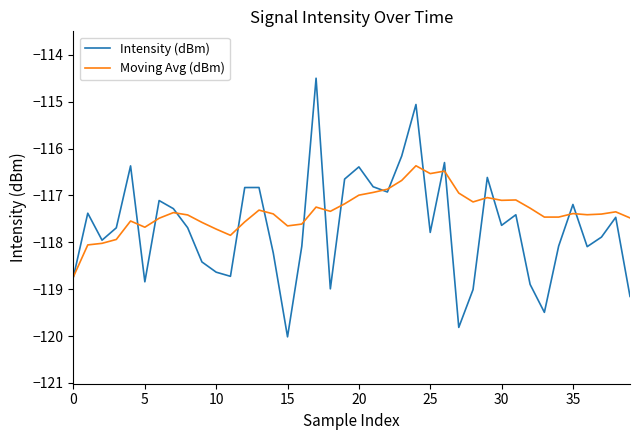

Rank the series by their maximum value, from highest to lowest.

Intensity (dBm), Moving Avg (dBm)